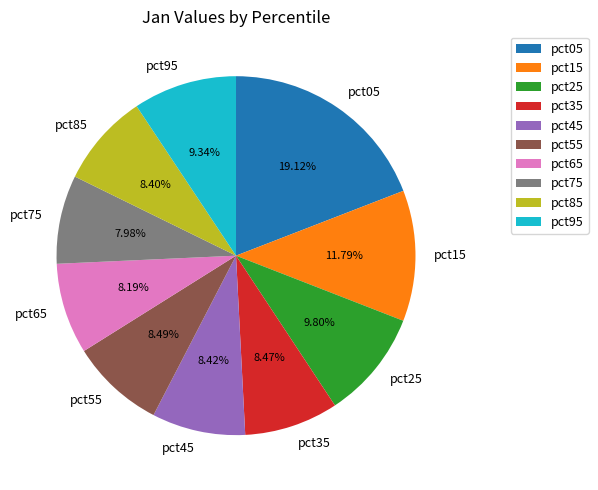

To the nearest percent, what percentage of the pie is pct25?

10%